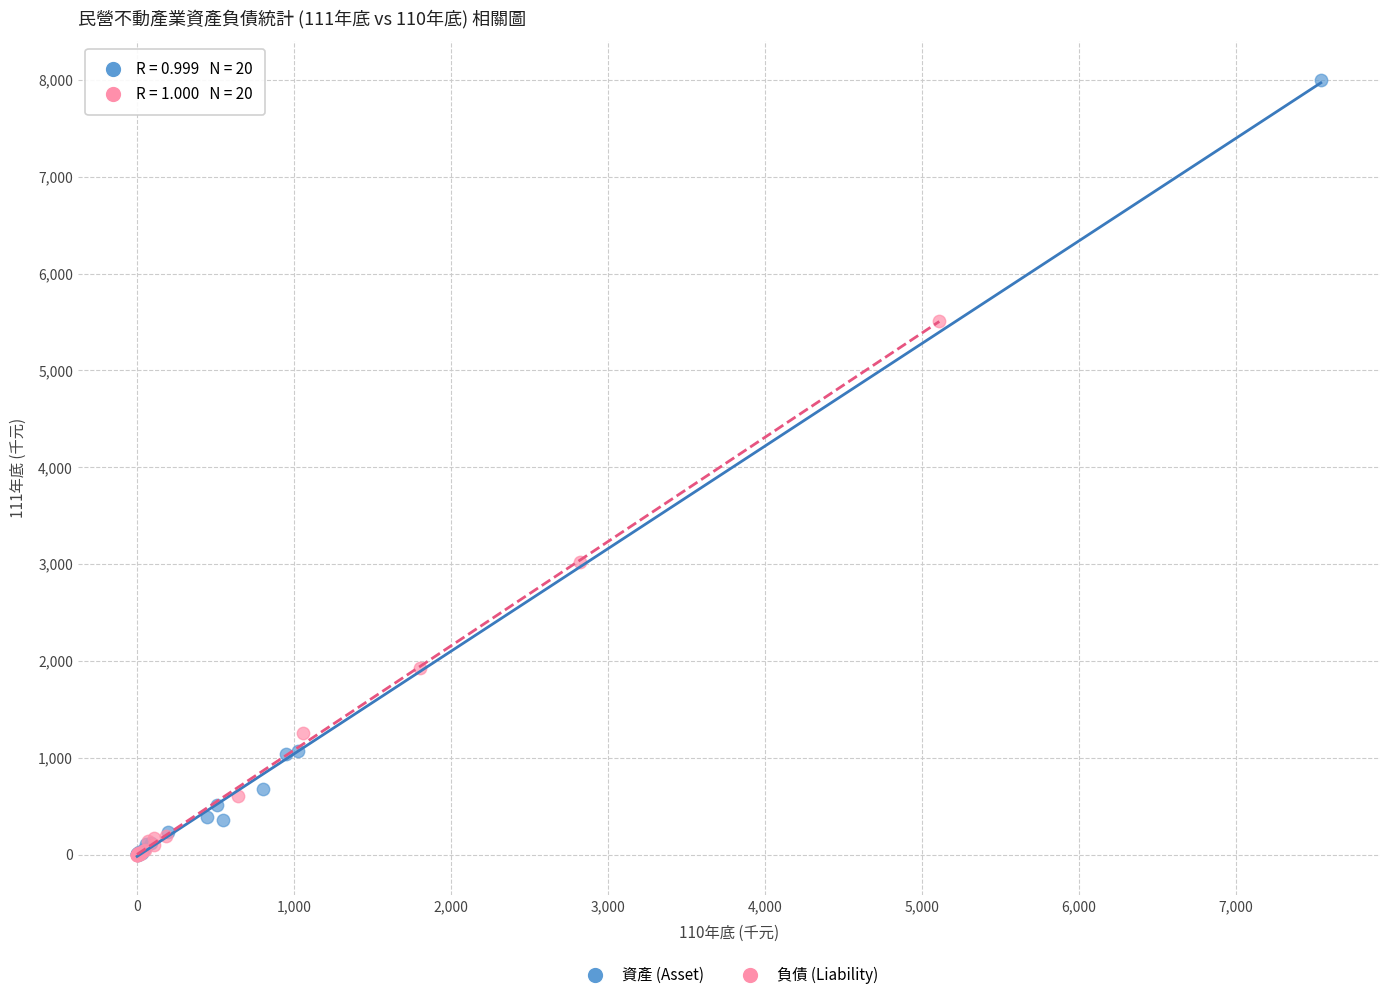

Which series has the widest spread of Y values?

資產 (Asset)